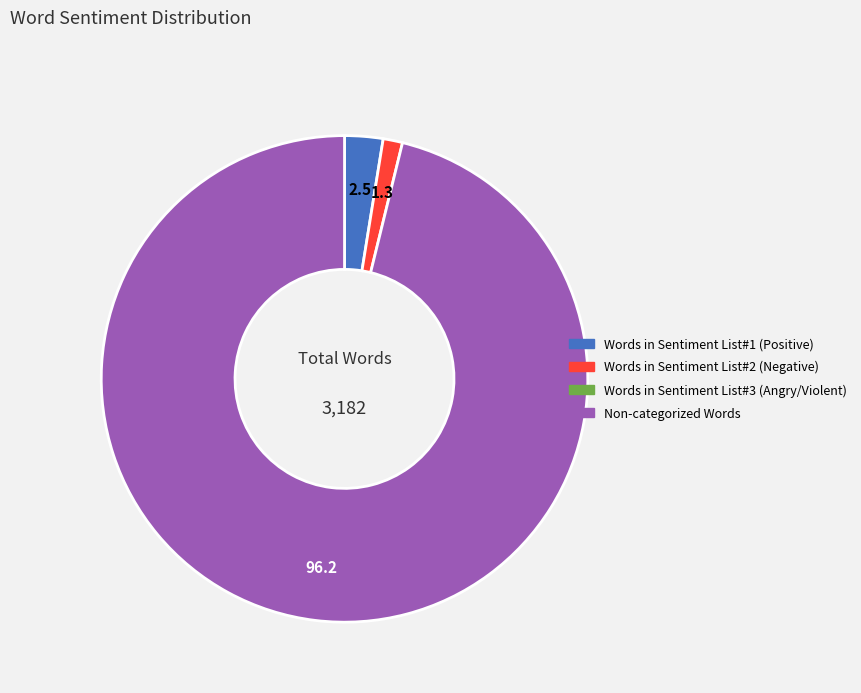

Does any single category account for the majority?

Yes